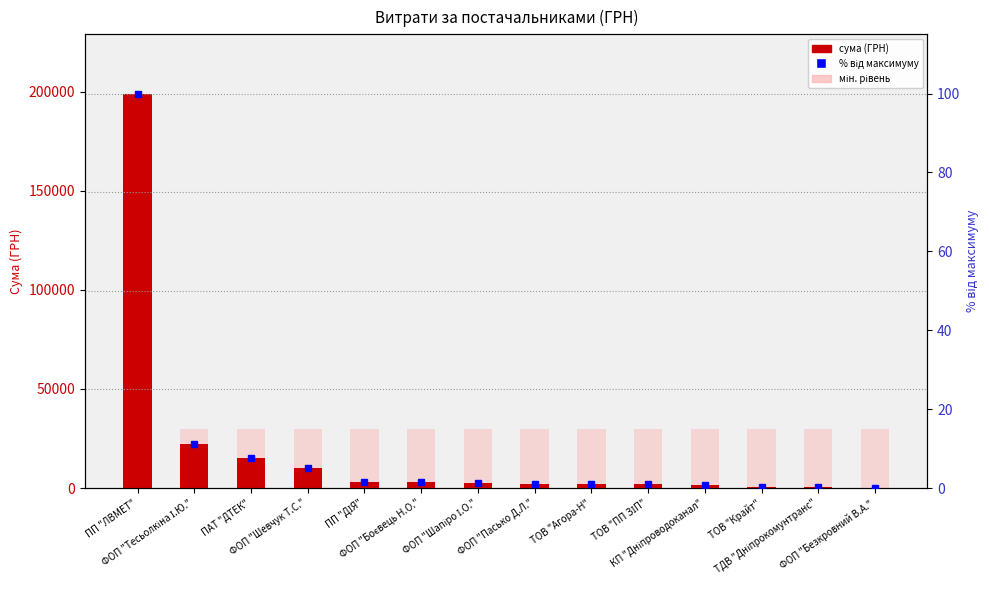

What are all the series names shown in the legend?

СУМА (ГРН), мін. рівень, % від максимуму